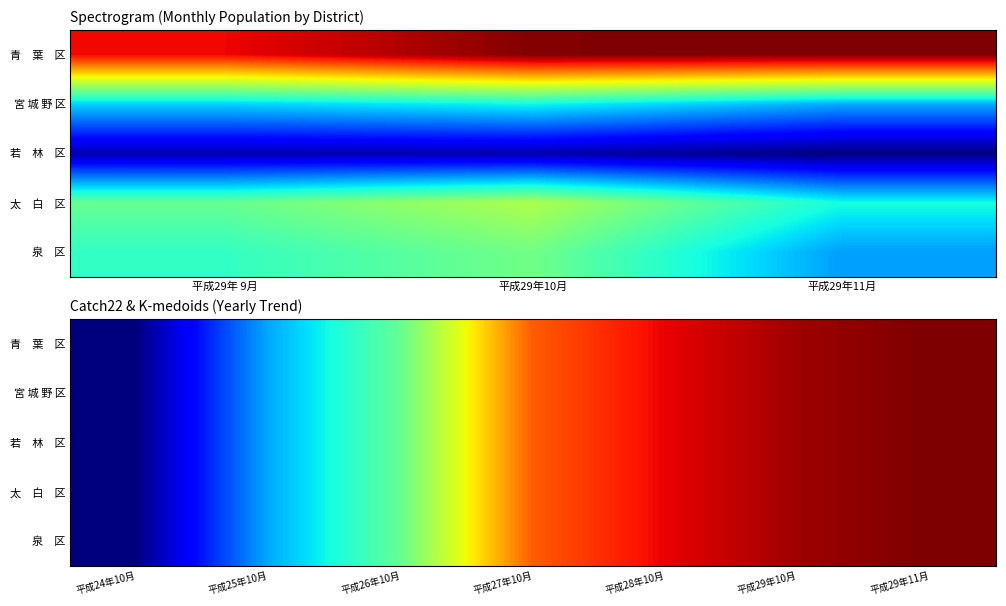

The 青 葉 区 series shows 1087118 at 平成29年11月. True or false?

True